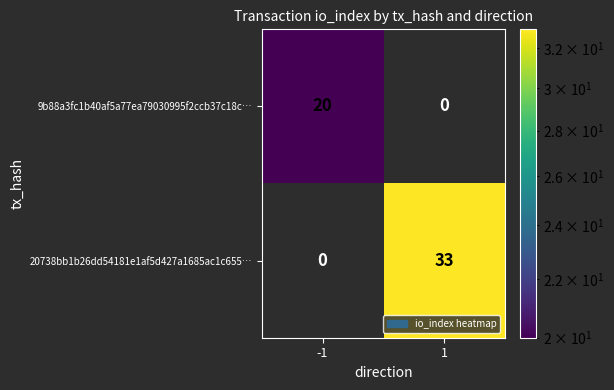

Between -1 and 1, which series saw the biggest shift?

20738bb1b26dd54181e1af5d427a1685ac1c655…